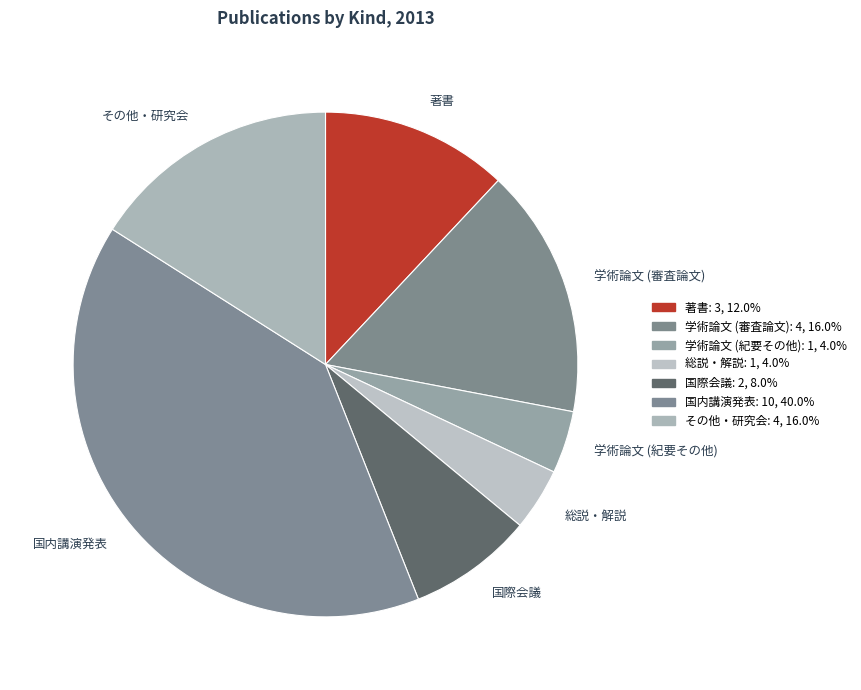

Is it true that 学術論文 (紀要その他) is 4% of the pie?

True